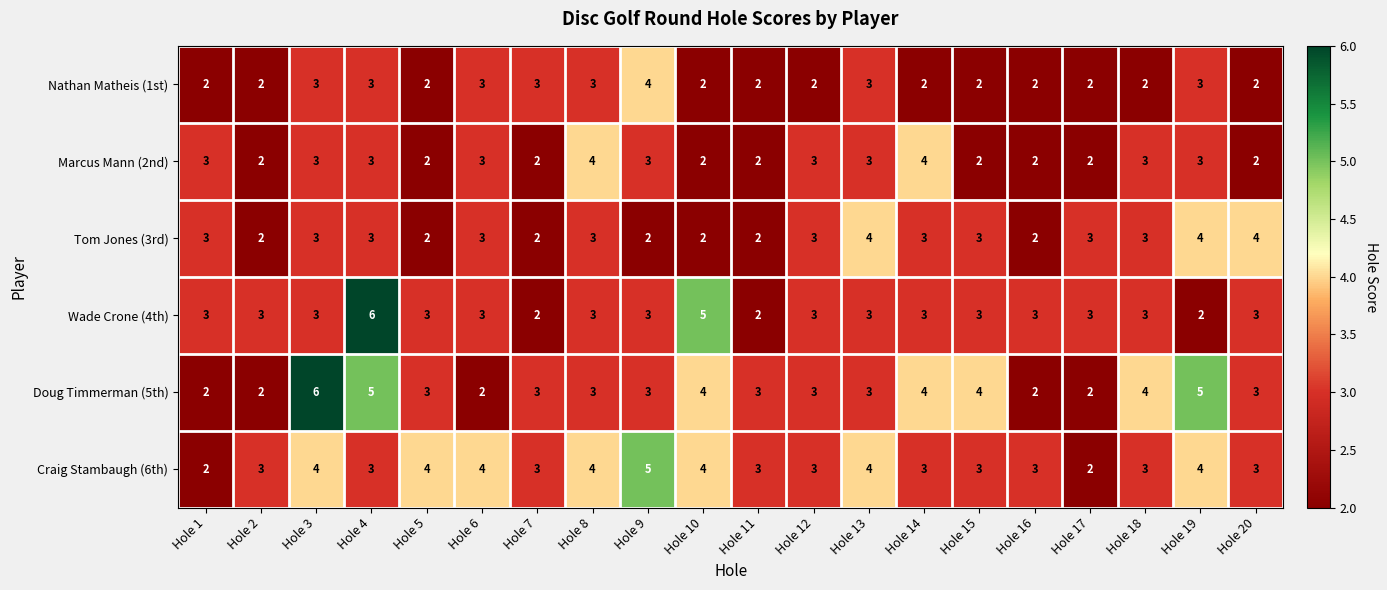

What is the total value across all series at Hole 11?

14